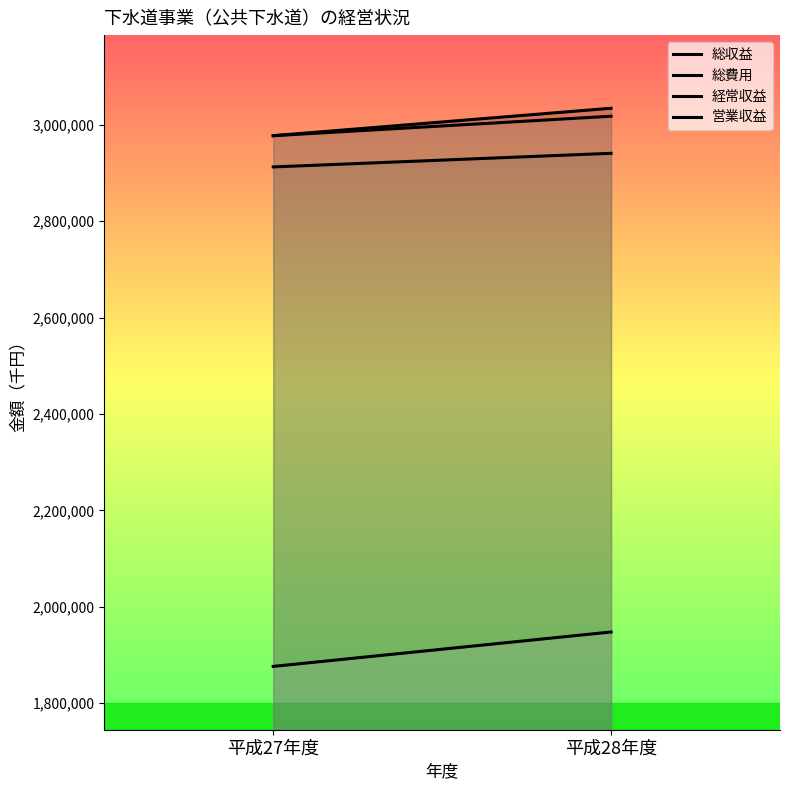

What position from the right is 平成28年度?

1